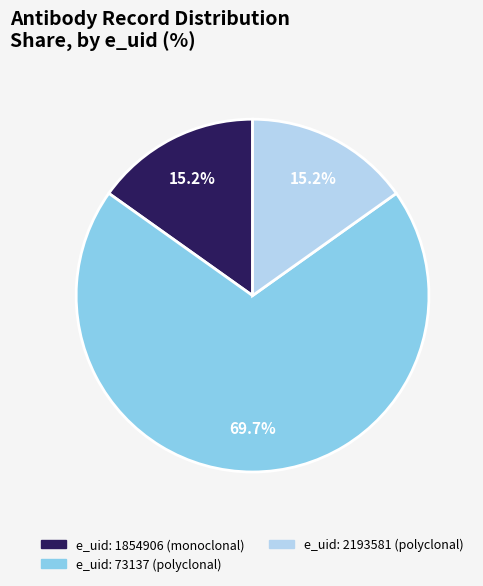

Is there any slice that represents more than half of the pie?

Yes